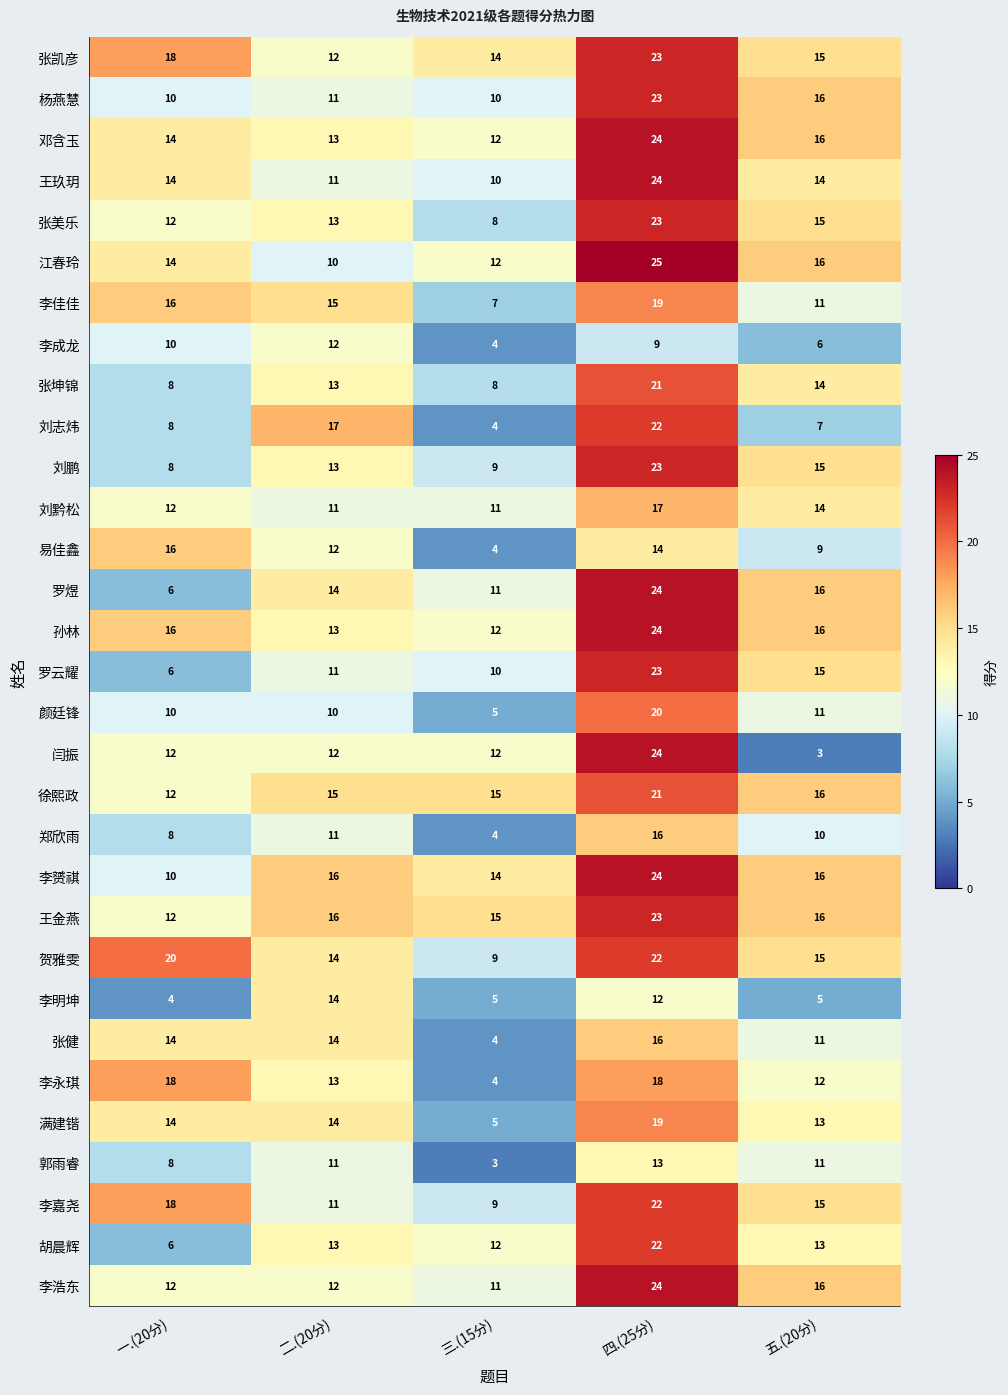

At how many categories does at least one series exceed 3?

5